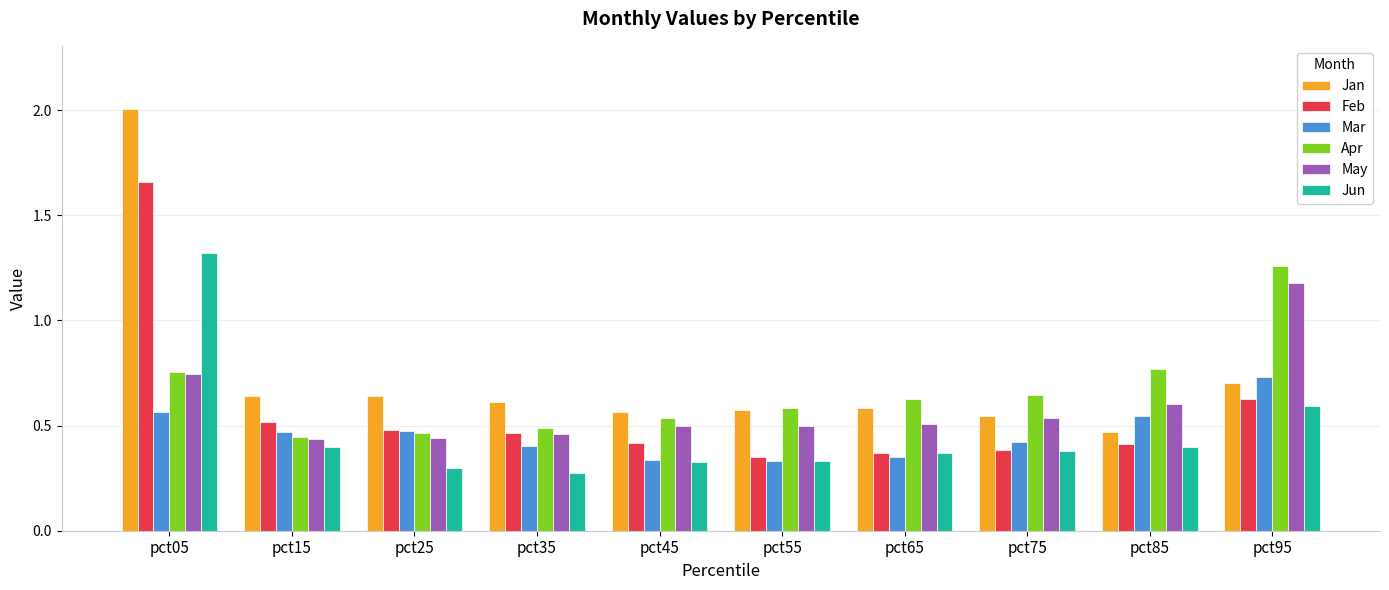

What is the maximum value shown in the chart?

2.0